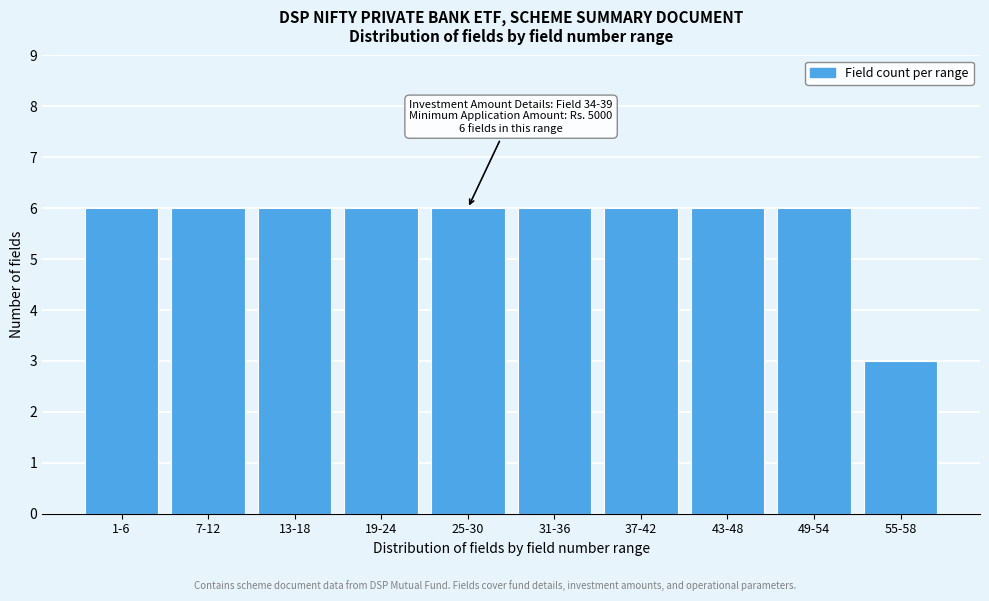

Reading right to left, extract all data points from this chart.

55-58=3	49-54=6	43-48=6	37-42=6	31-36=6	25-30=6	19-24=6	13-18=6	7-12=6	1-6=6